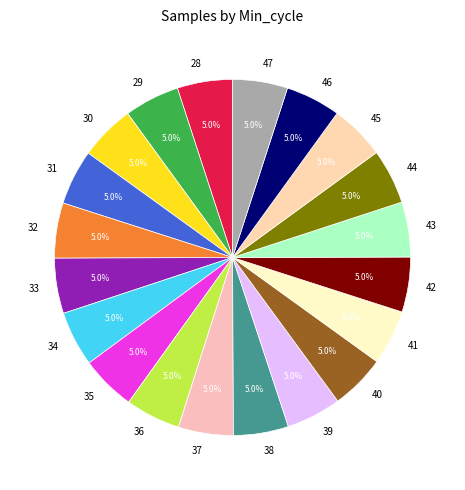

Is there a majority slice in this chart?

No